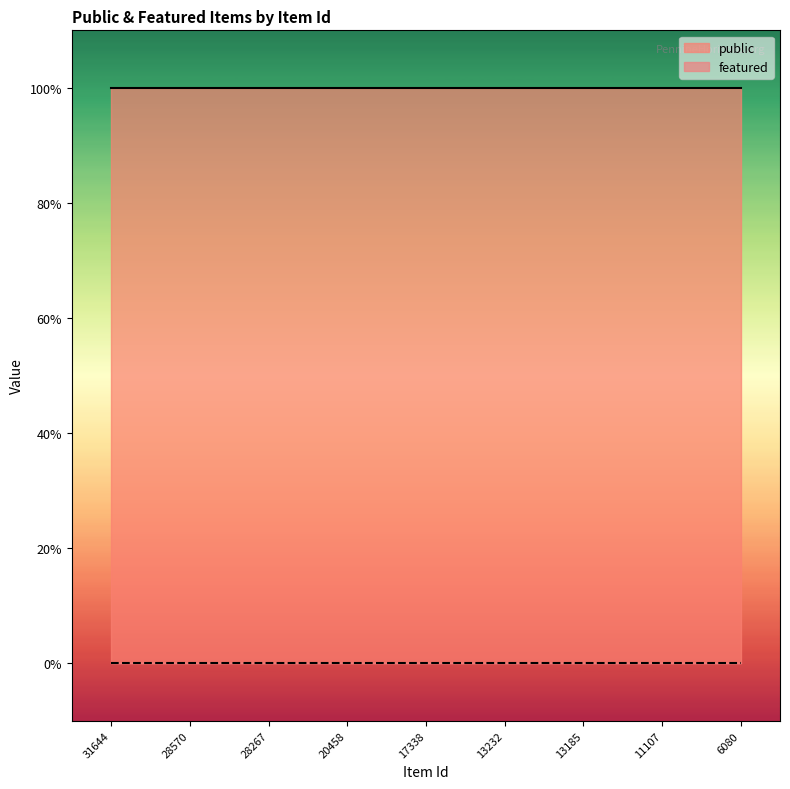

How many data points does each series have?

9